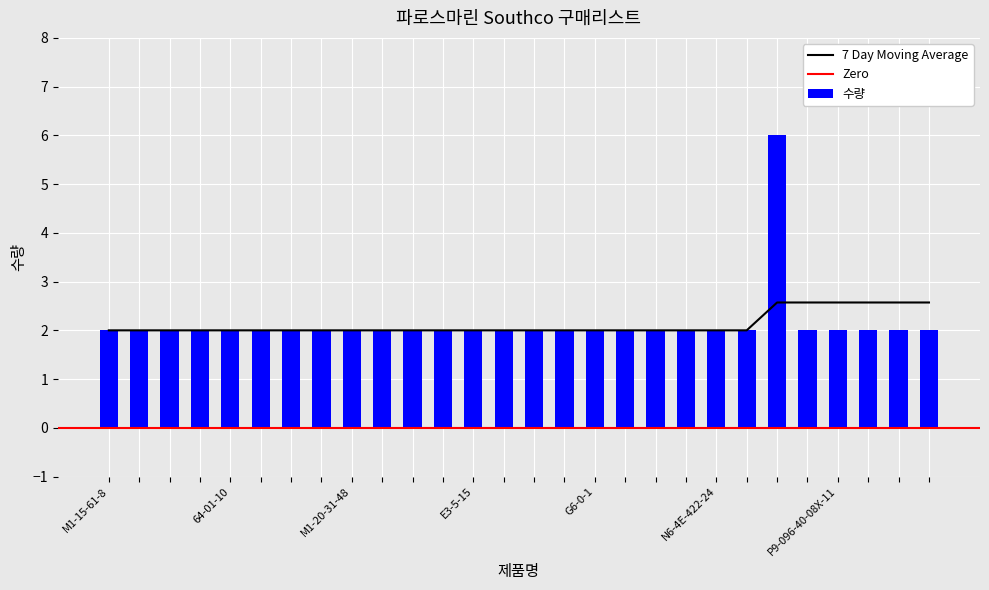

What is the sum of the values at E3-5-15 and P9-128-40-08X-11?

4